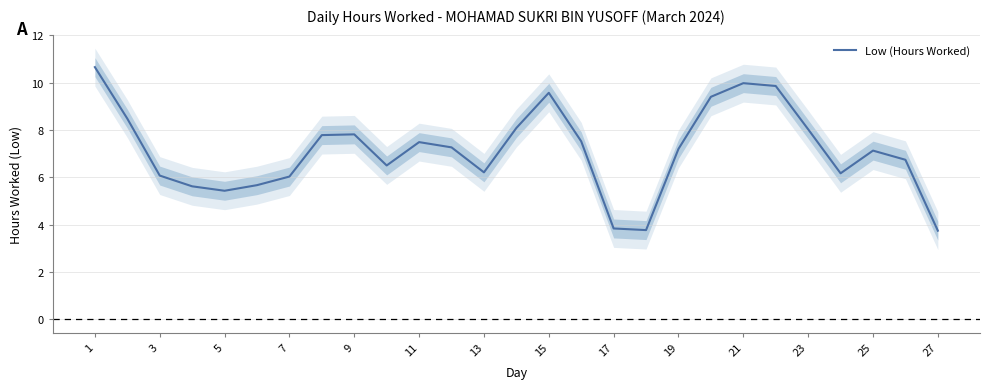

What is the difference between the second highest and minimum values?

6.2